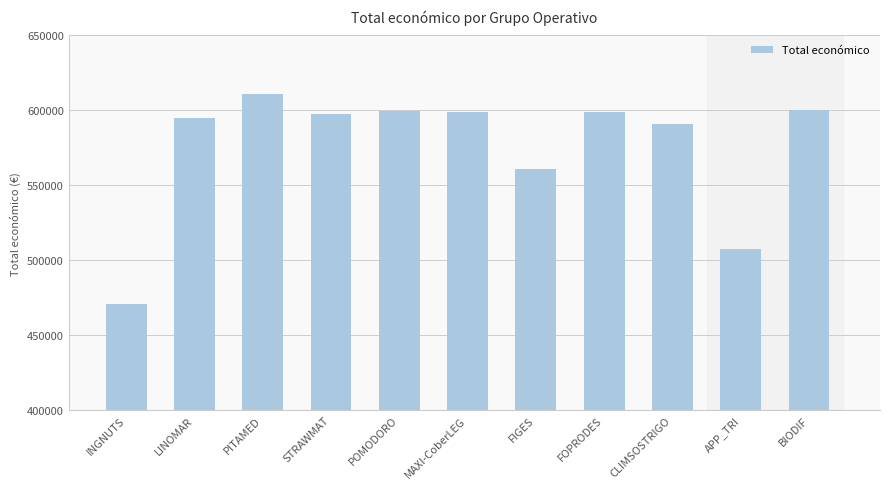

What is the sum of all values?

6329840